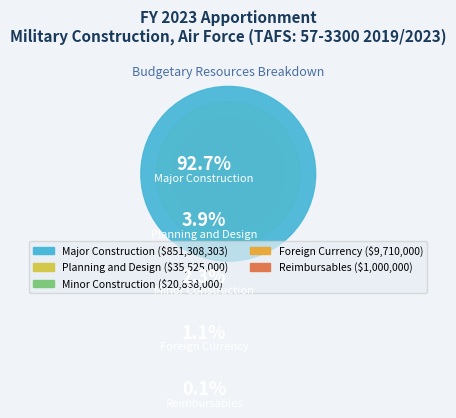

How much of the chart is everything except Major Construction?

7.3%